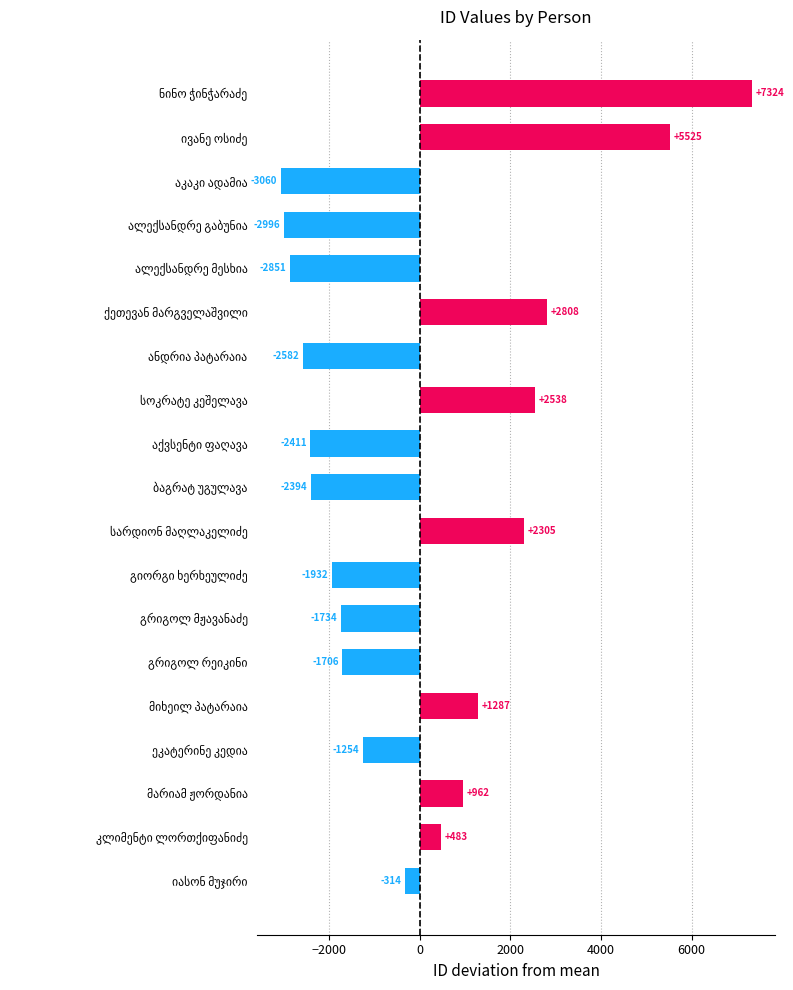

How many distinct data groups are displayed?

1